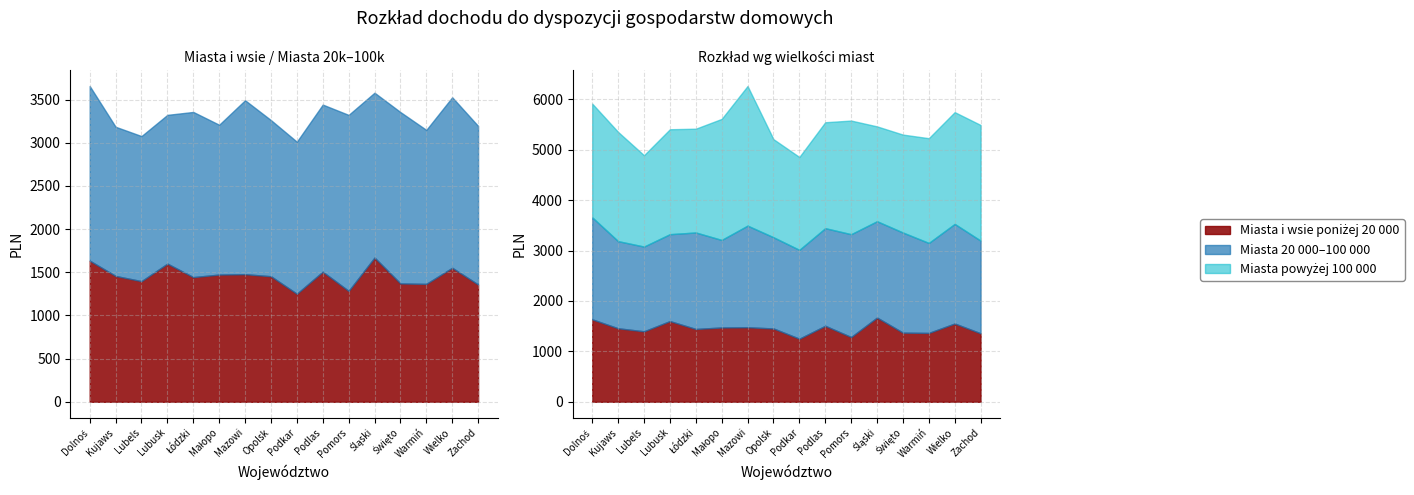

How many interior local peaks does the Miasta powyżej 100 000 series have?

3